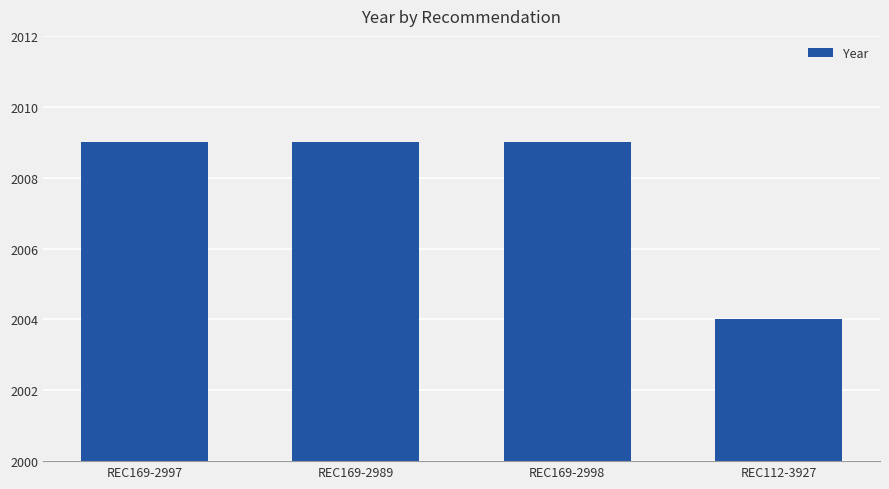

Does the chart contain stacked bars?

No